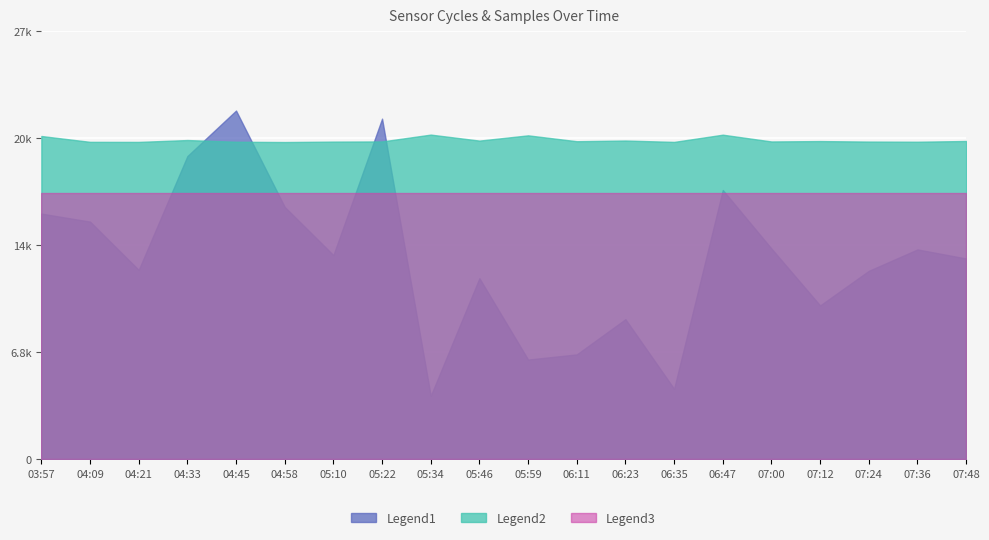

What are all the series names shown in the legend?

Legend1, Legend2, Legend3